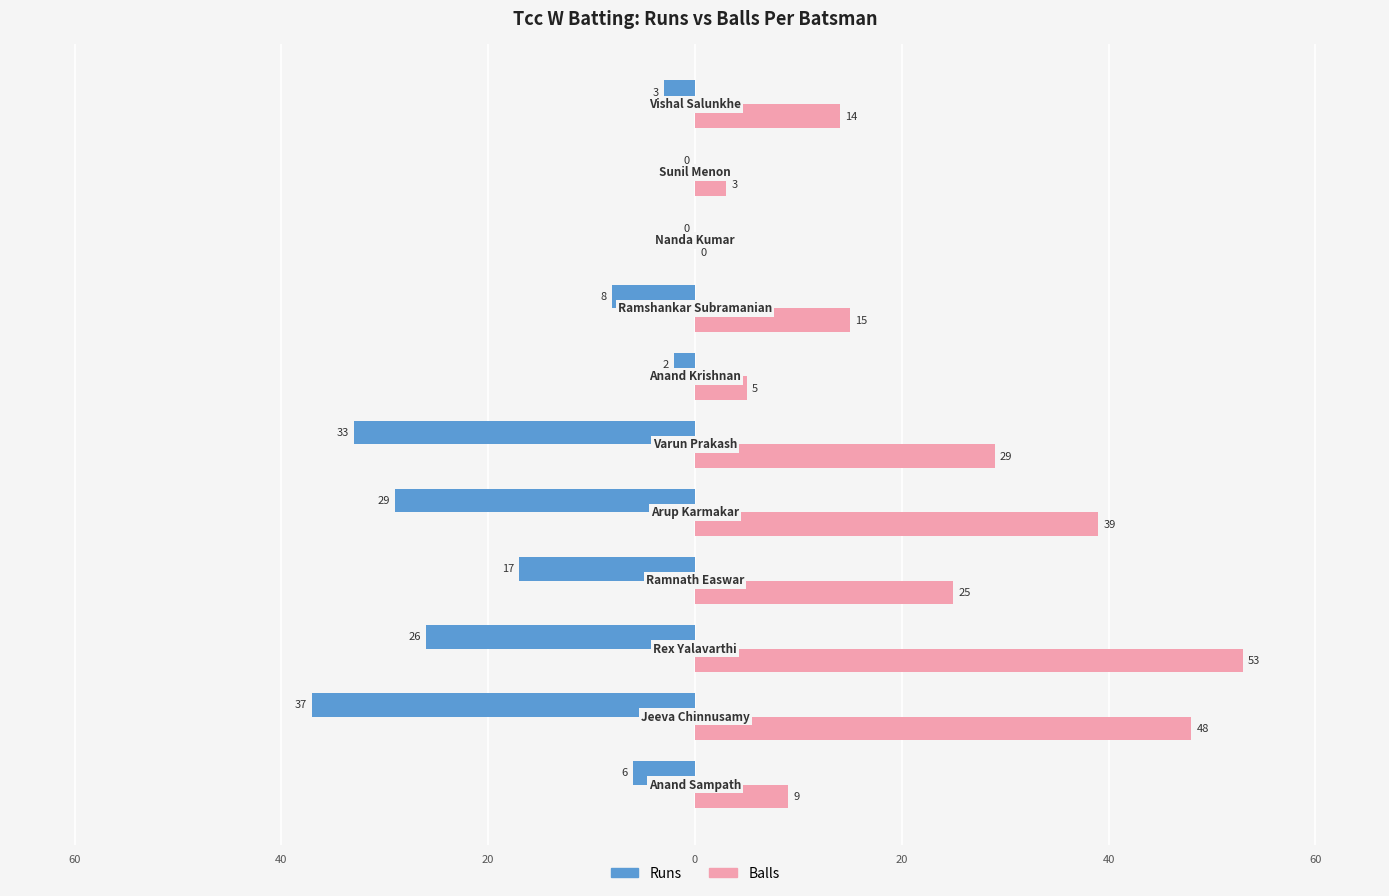

What are all the series names shown in the legend?

Runs, Balls